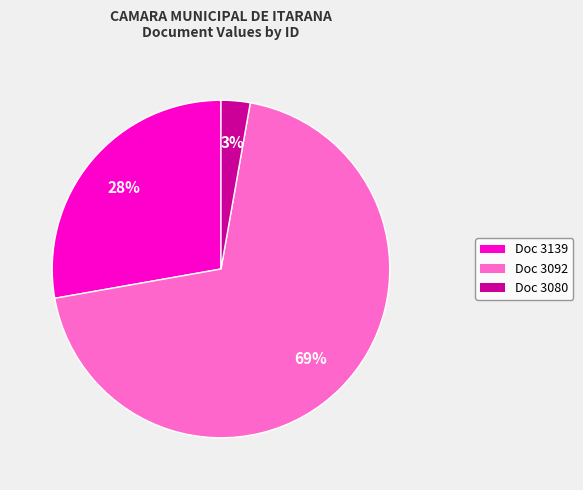

Is it true that Doc 3139 is 37% of the pie?

False